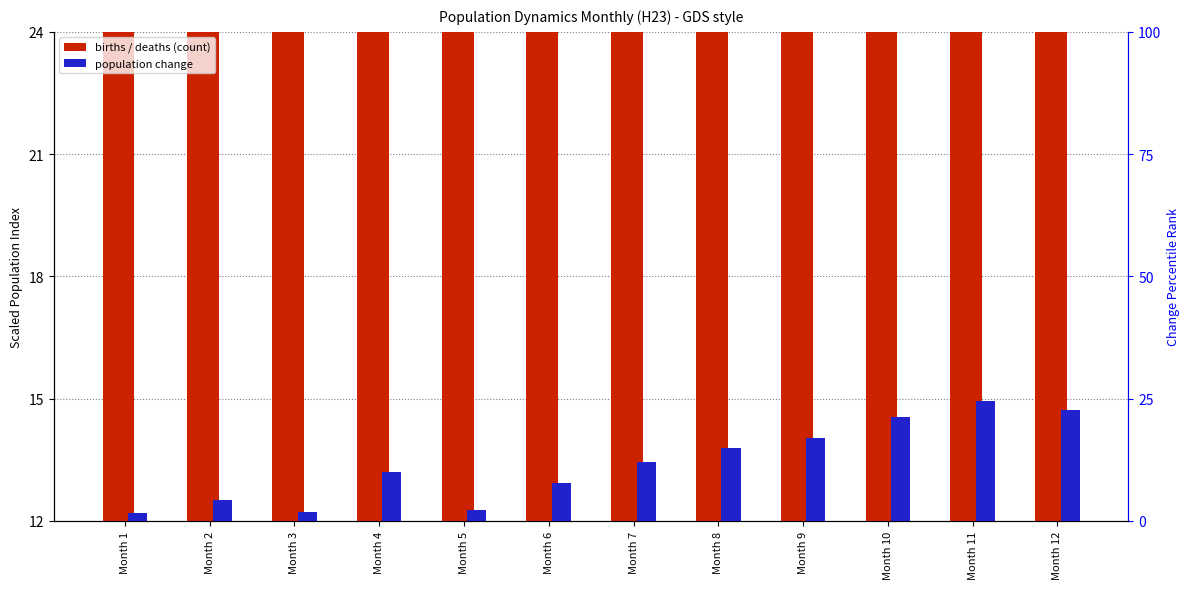

How many series are shown in this chart?

3